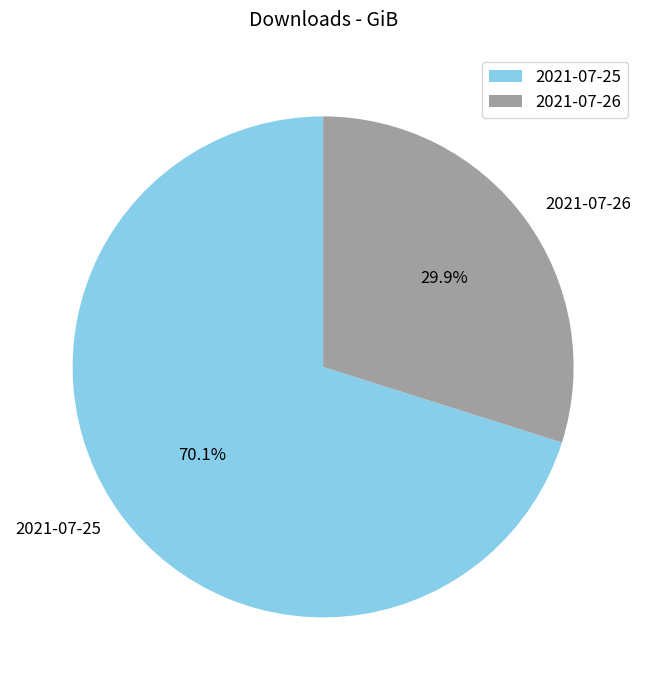

Is it true that 2021-07-26 is 30% of the pie?

True